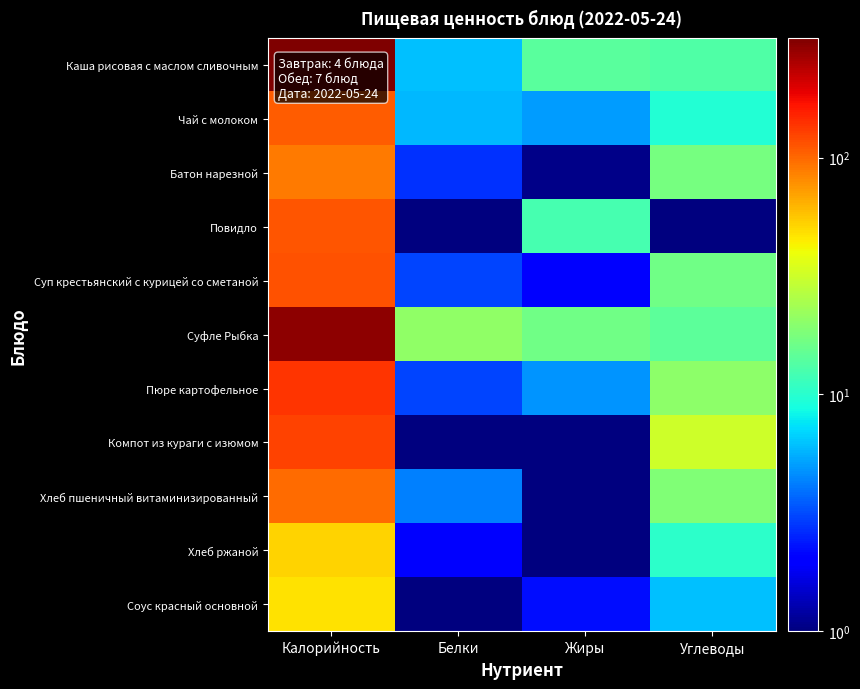

Reading left to right, what are all the values shown in this chart?

Каша рисовая с маслом сливочным: Калорийность=320.2	Белки=6.1	Жиры=14.0	Углеводы=13.1
Чай с молоком: Калорийность=108.0	Белки=5.8	Жиры=5.0	Углеводы=9.6
Батон нарезной: Калорийность=89.0	Белки=2.7	Жиры=1.1	Углеводы=17.4
Повидло: Калорийность=112.5	Белки=1.0	Жиры=12.3	Углеводы=1.0
Суп крестьянский с курицей со сметаной: Калорийность=115.1	Белки=3.0	Жиры=2.0	Углеводы=16.5
Суфле Рыбка: Калорийность=297.0	Белки=20.5	Жиры=16.5	Углеводы=14.3
Пюре картофельное: Калорийность=137.2	Белки=3.1	Жиры=4.8	Углеводы=20.4
Компот из кураги с изюмом: Калорийность=125.4	Белки=1.0	Жиры=1.0	Углеводы=32.1
Хлеб пшеничный витаминизированный: Калорийность=98.1	Белки=4.2	Жиры=1.0	Углеводы=18.5
Хлеб ржаной: Калорийность=52.0	Белки=2.0	Жиры=1.0	Углеводы=10.2
Соус красный основной: Калорийность=47.3	Белки=1.0	Жиры=2.2	Углеводы=6.1